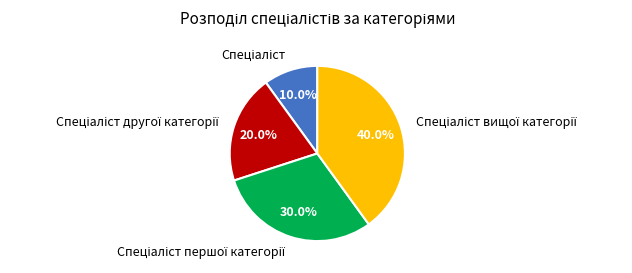

Is there any slice that represents more than half of the pie?

No